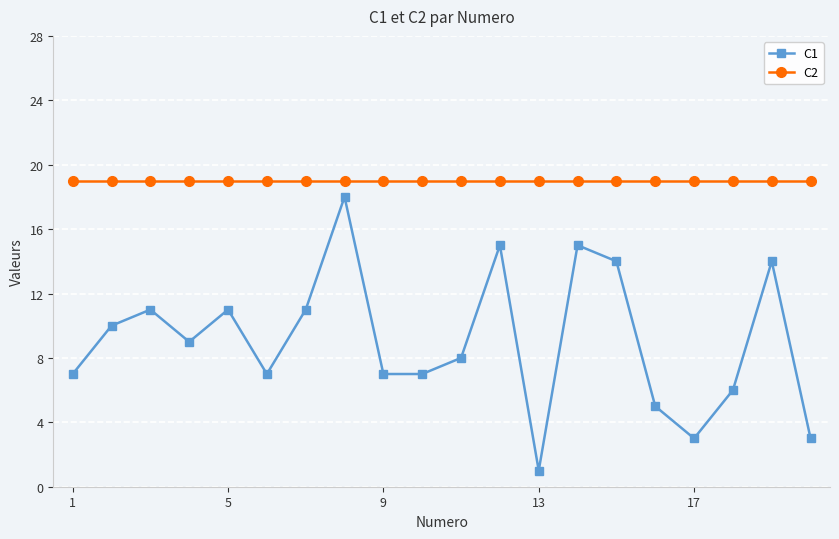

True or false: C1 and C2 cross at least once.

False